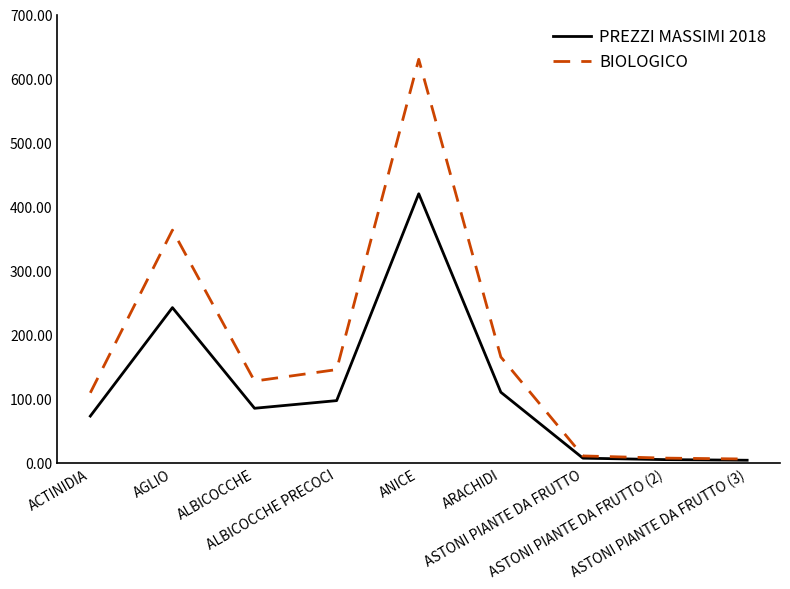

True or false: PREZZI MASSIMI 2018 has a value of 691.8 at ANICE.

False